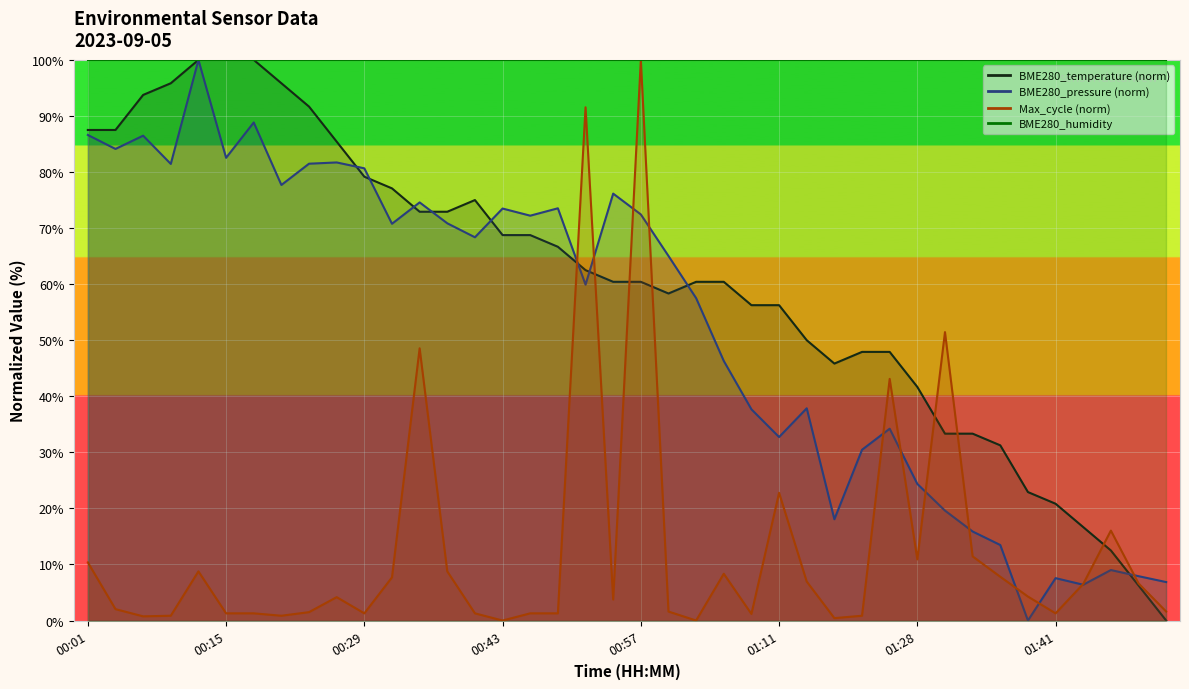

What position from the left is 00:52?

19